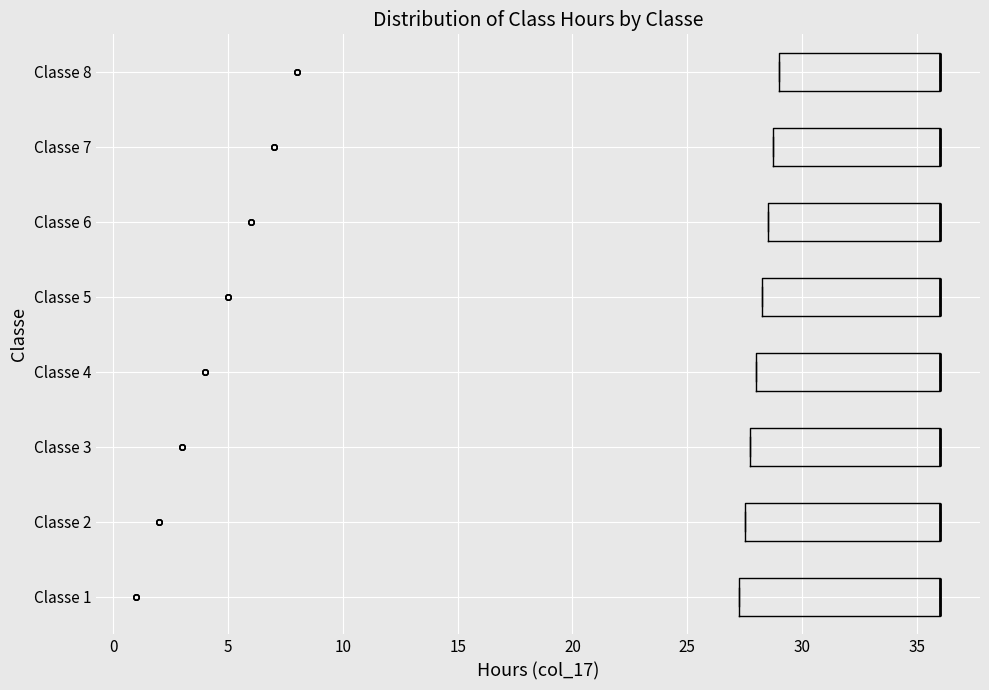

Reading bottom to top, read every box against the x-axis: the position of its median line, the range the box covers, and the ends of its whiskers. The values are not printed on the chart, so give them approximately, as read against the axis.

Classe 1: median 36.0 (drawn on the box's right edge), box 27.5 to 36.0, whiskers 27.5 to 36.0
Classe 2: median 36.0 (drawn on the box's right edge), box 27.5 to 36.0, whiskers 27.5 to 36.0
Classe 3: median 36.0 (drawn on the box's right edge), box 28.0 to 36.0, whiskers 28.0 to 36.0
Classe 4: median 36.0 (drawn on the box's right edge), box 28.0 to 36.0, whiskers 28.0 to 36.0
Classe 5: median 36.0 (drawn on the box's right edge), box 28.5 to 36.0, whiskers 28.5 to 36.0
Classe 6: median 36.0 (drawn on the box's right edge), box 28.5 to 36.0, whiskers 28.5 to 36.0
Classe 7: median 36.0 (drawn on the box's right edge), box 29.0 to 36.0, whiskers 29.0 to 36.0
Classe 8: median 36.0 (drawn on the box's right edge), box 29.0 to 36.0, whiskers 29.0 to 36.0